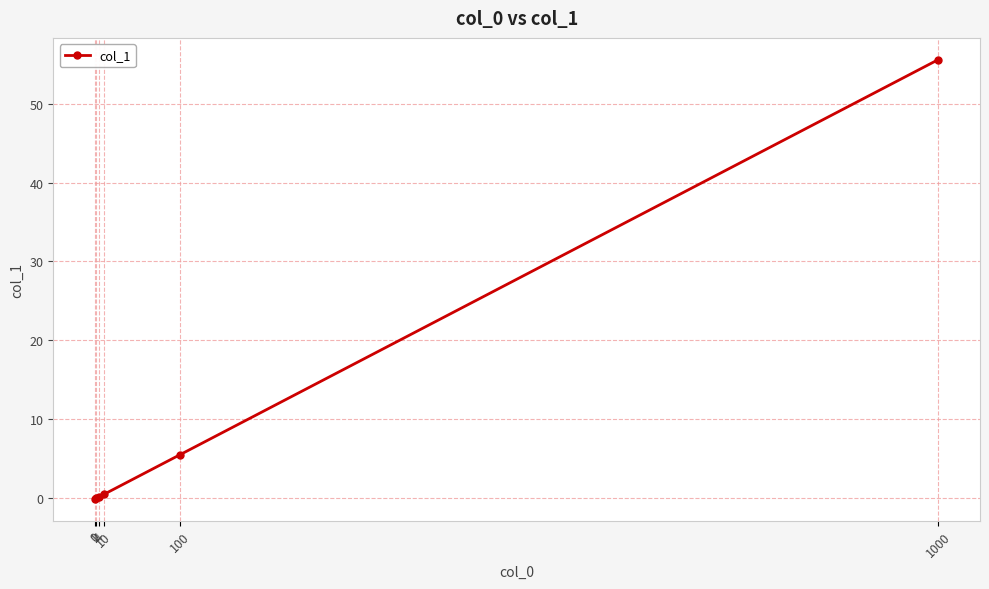

What is the greatest value displayed?

55.6